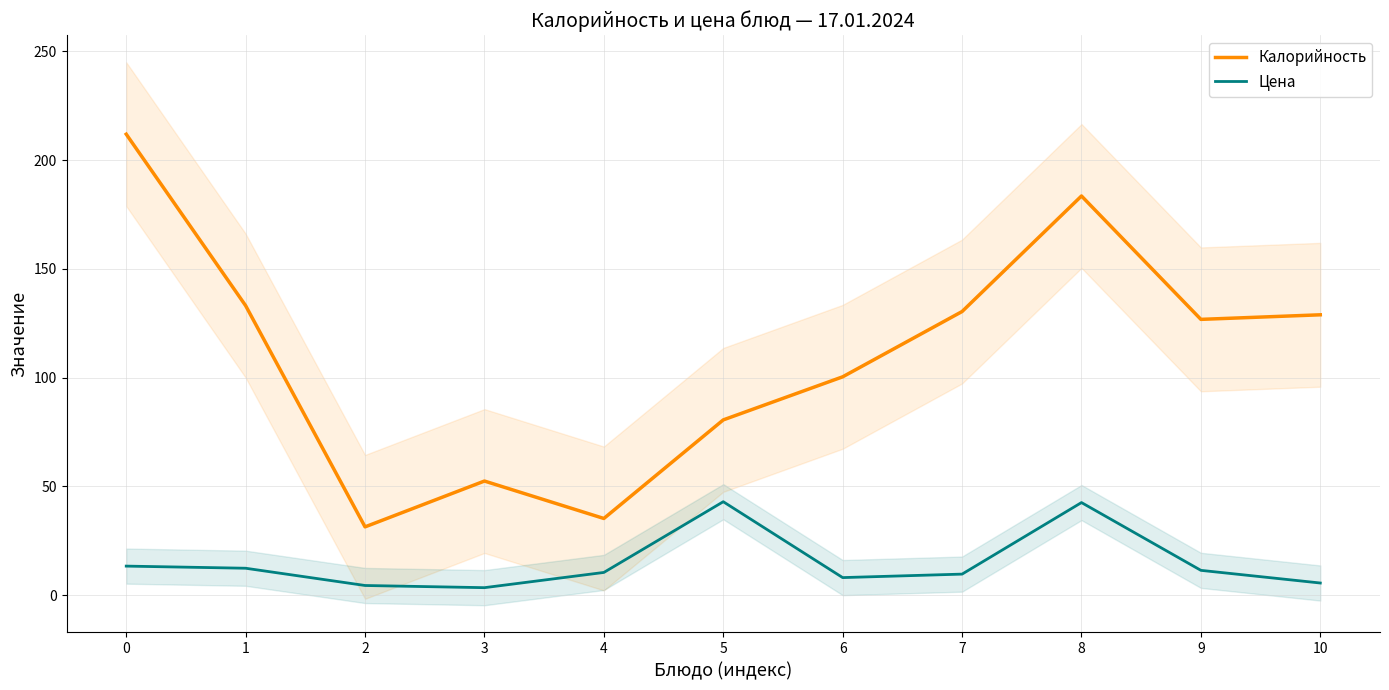

Which series has the largest total across all categories?

Калорийность